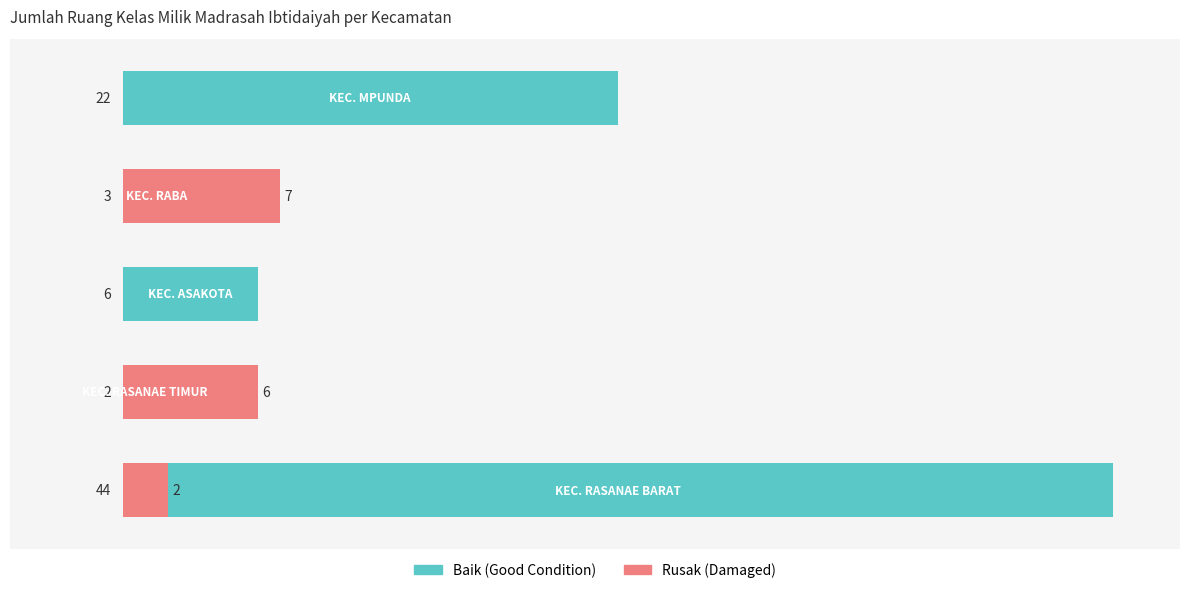

List the series in order of their overall mean, highest first.

Baik (Good Condition), Rusak (Damaged)